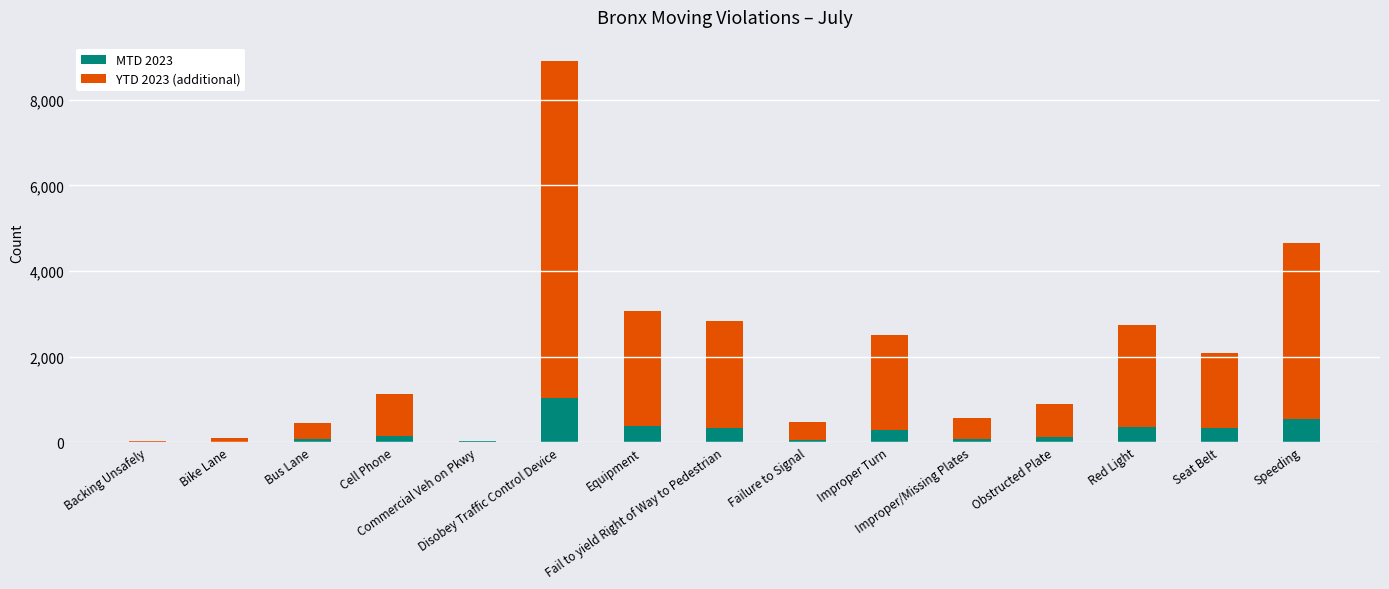

Is it true that MTD 2023 equals 327 at Seat Belt?

True